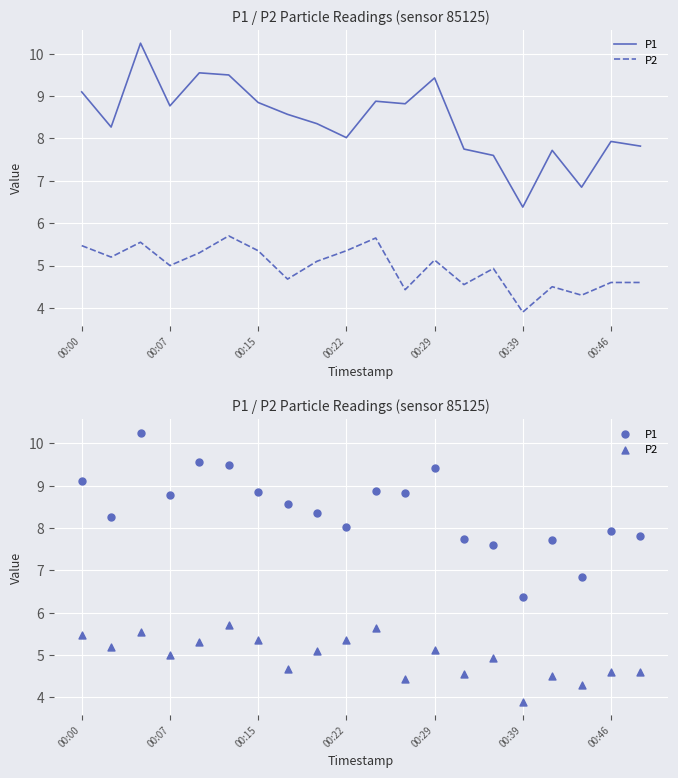

Which series reaches the minimum Y coordinate?

P2